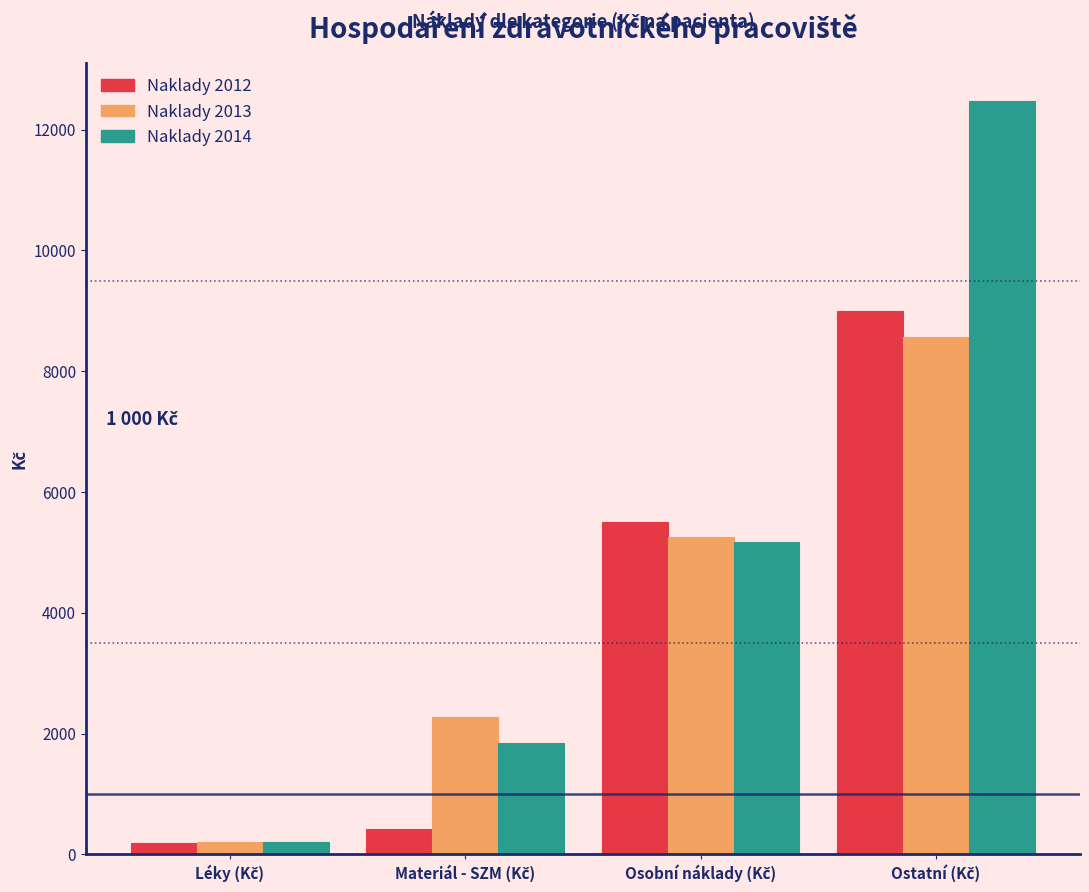

Reading left to right, list all the values displayed in this chart.

Naklady 2012: 186.7	419.8	5505.7	8994.4
Naklady 2013: 204.4	2274.5	5249.3	8564.0
Naklady 2014: 208.9	1838.6	5166.2	12476.8